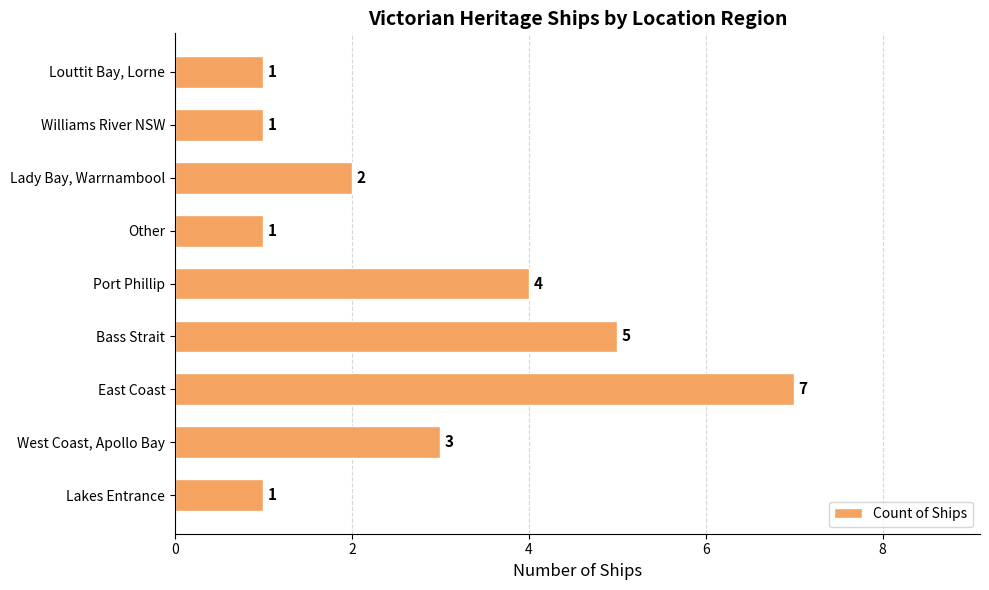

What is the minimum value shown in the chart?

1